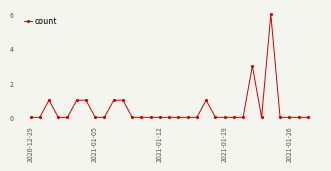

What is the difference between the maximum and minimum values?

6